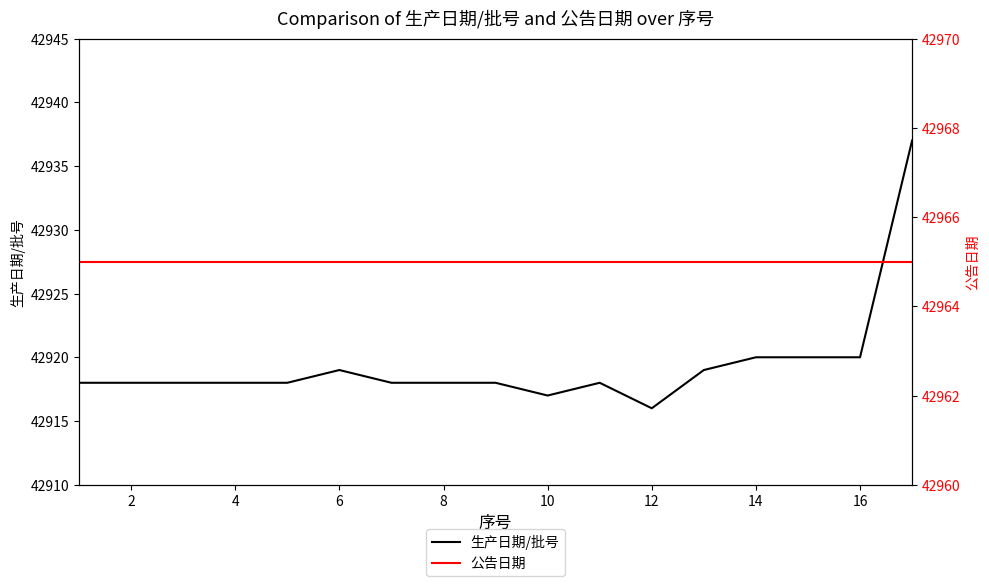

What is the maximum value for 生产日期/批号?

42937